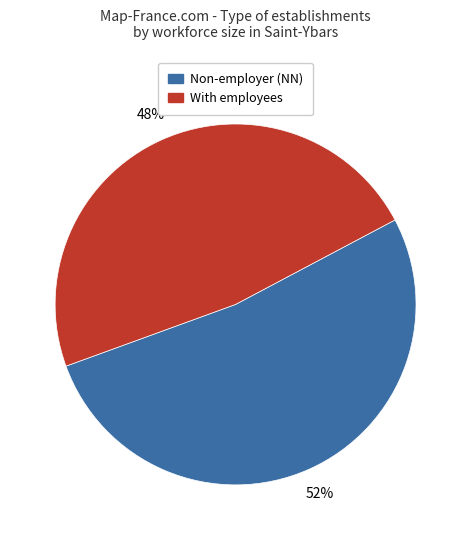

To the nearest percent, what is the average slice percentage?

50%